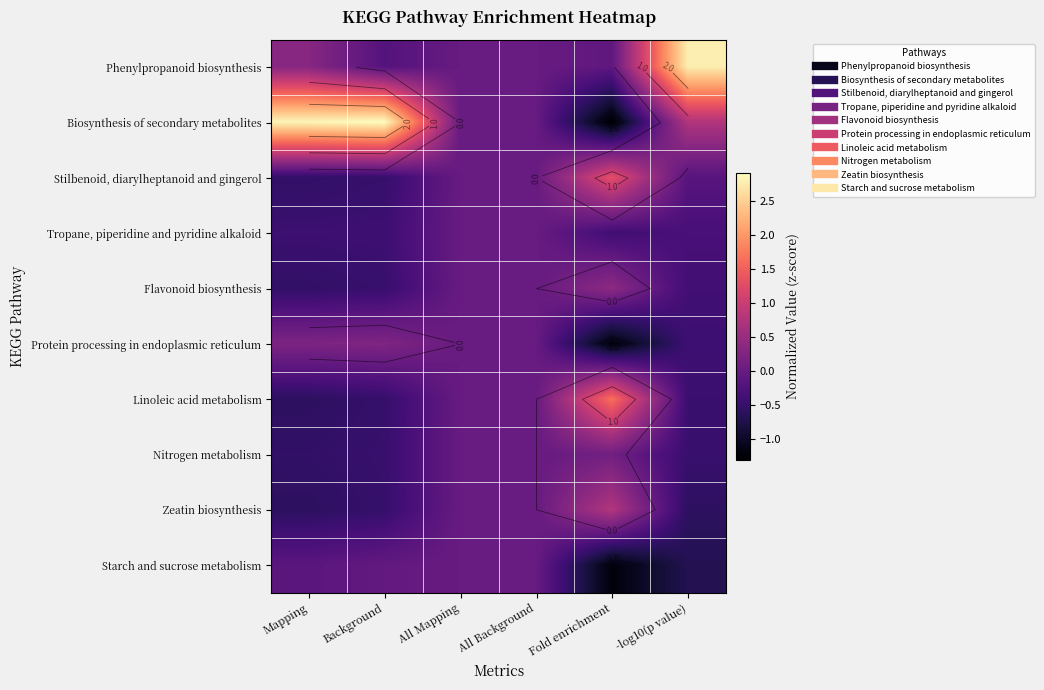

The value of Biosynthesis of secondary metabolites at Mapping is 2.8. True or false?

True